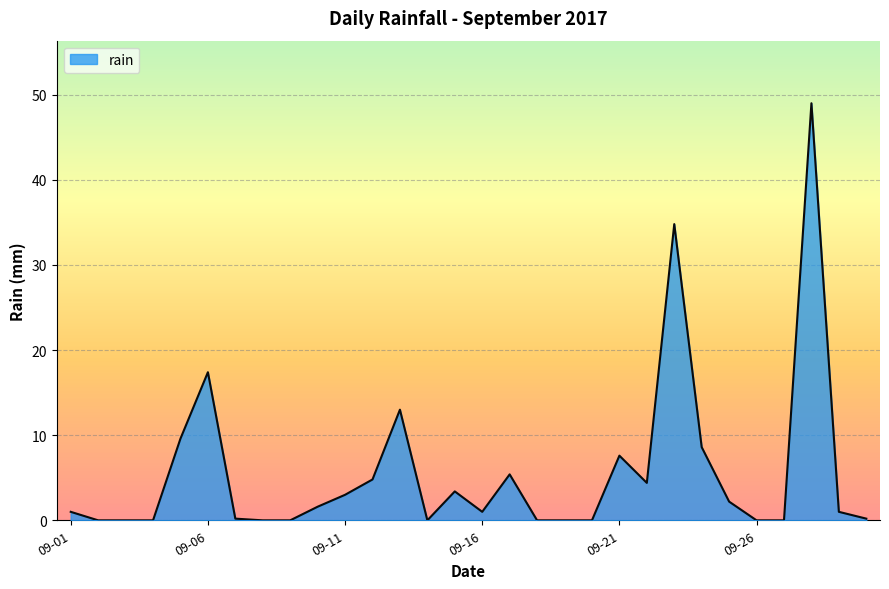

What is the maximum value shown in the chart?

49.0